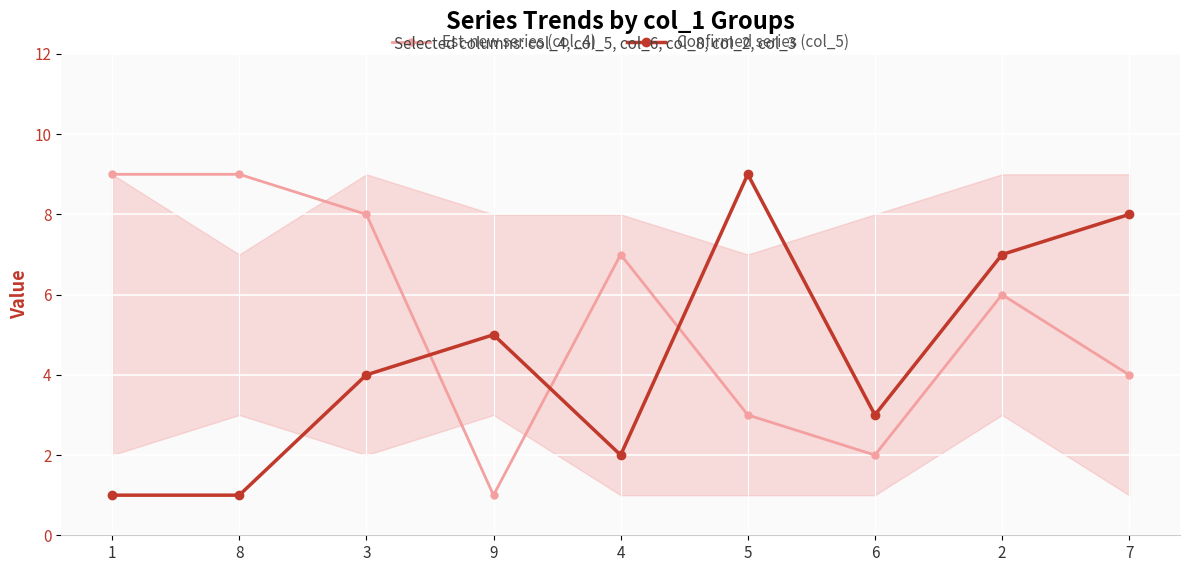

At which label does Est-new series (col_4) first exceed 6?

1